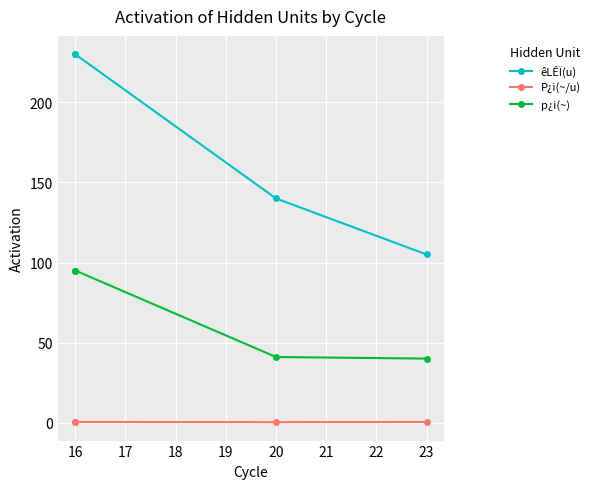

What are all the series names shown in the legend?

êLÊÏ(u), P¿i(~/u), p¿i(~)